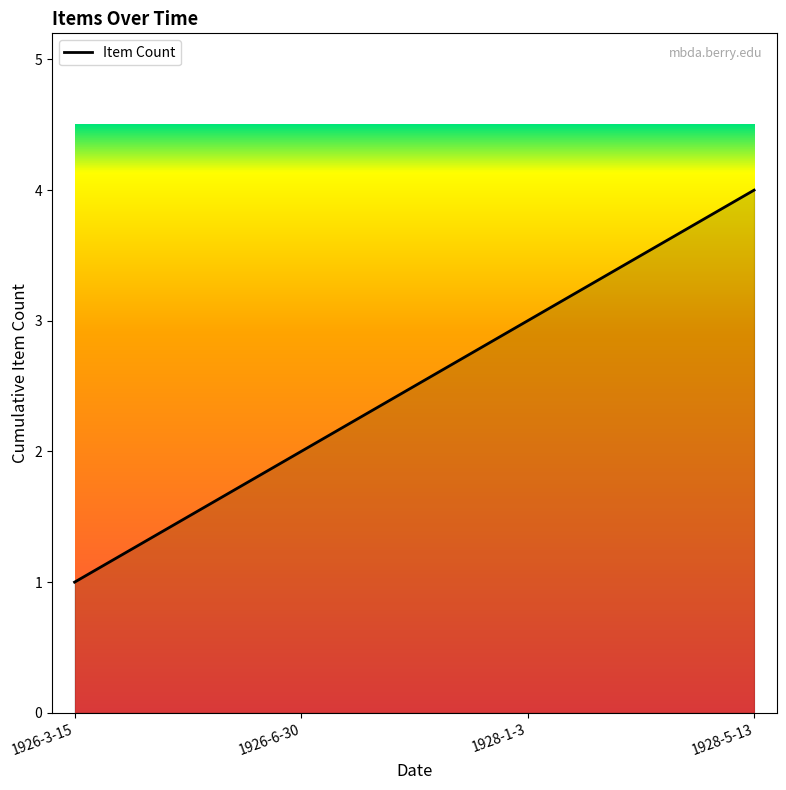

List the labels in order of value, largest first.

1928-5-13, 1928-1-3, 1926-6-30, 1926-3-15